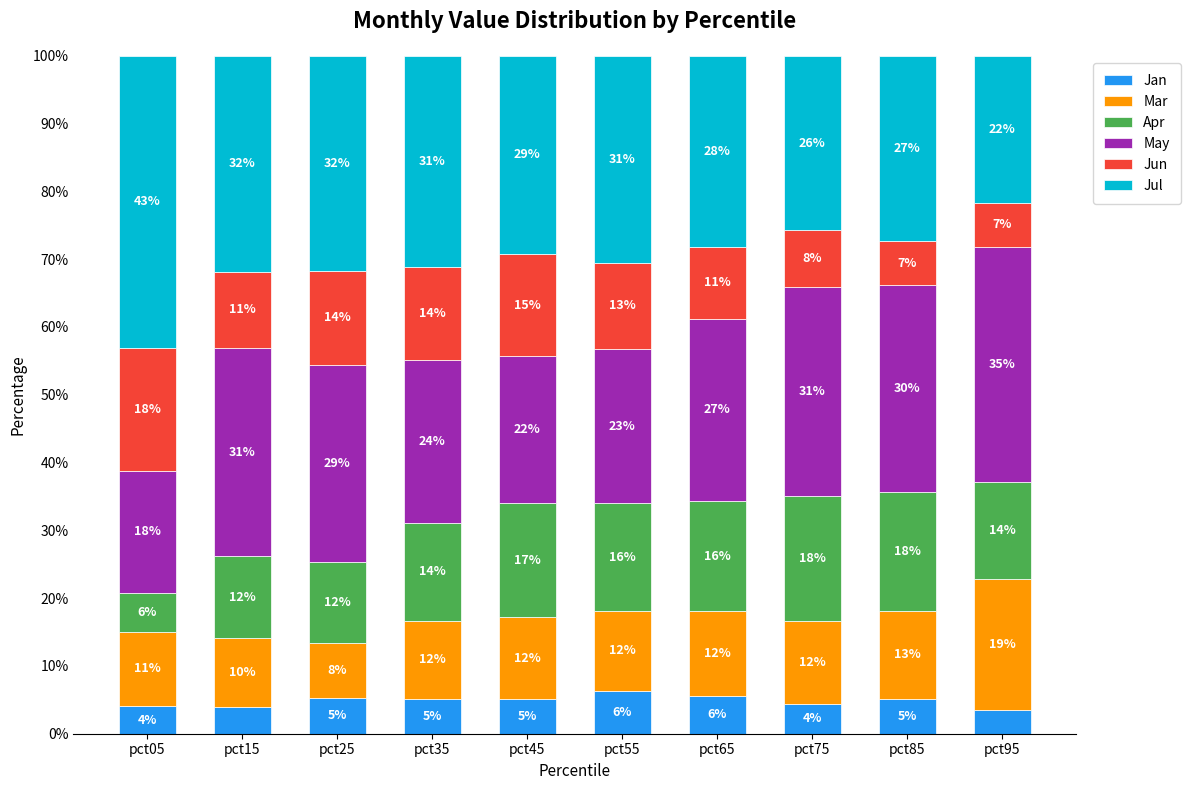

Rank the categories by Jul value from highest to lowest.

pct05, pct15, pct25, pct35, pct55, pct45, pct65, pct85, pct75, pct95